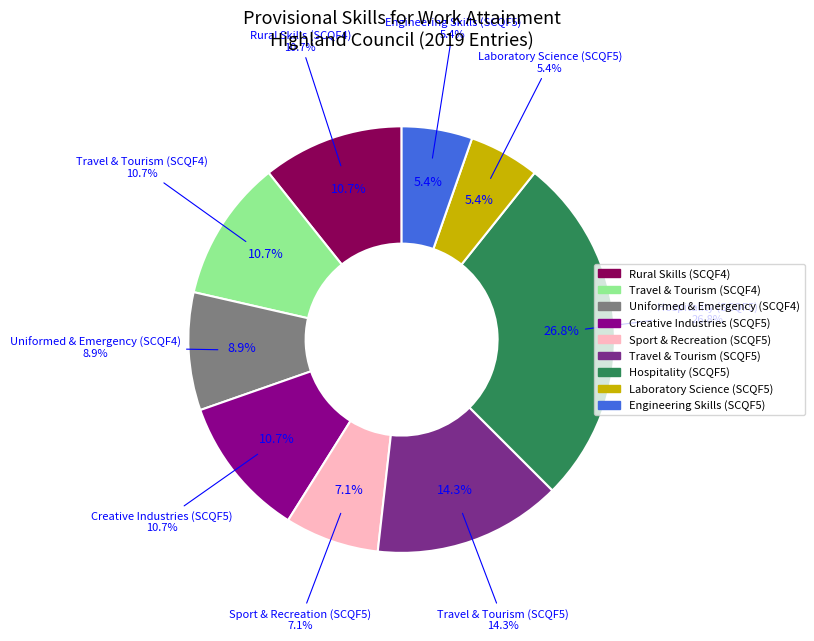

Is it true that Laboratory Science is 5% of the pie?

True